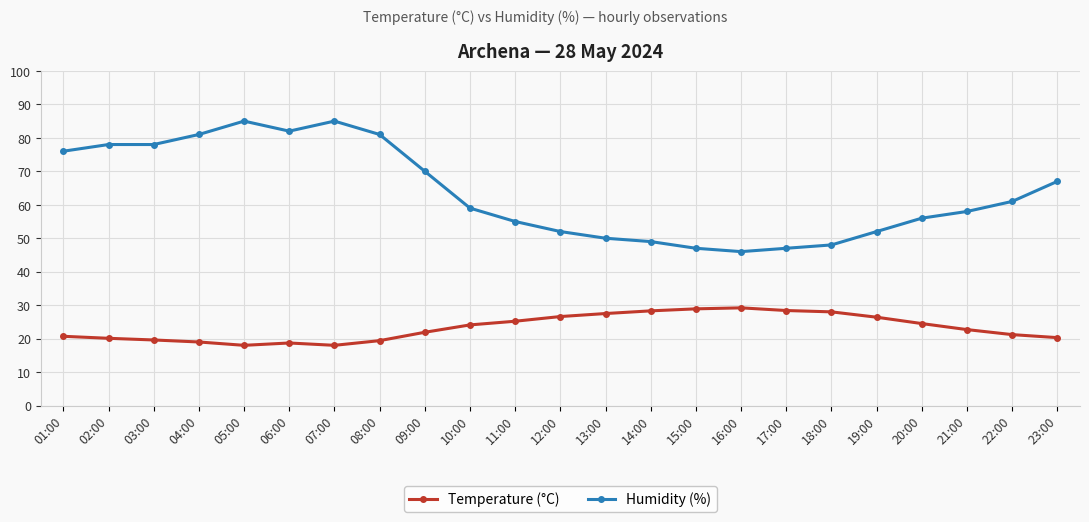

What position from the right is 05:00?

19